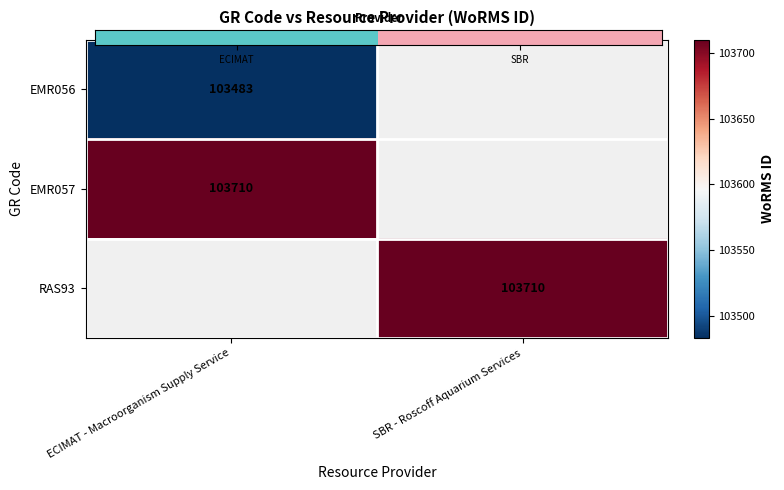

Which has a higher value, SBR or ECIMAT?

SBR